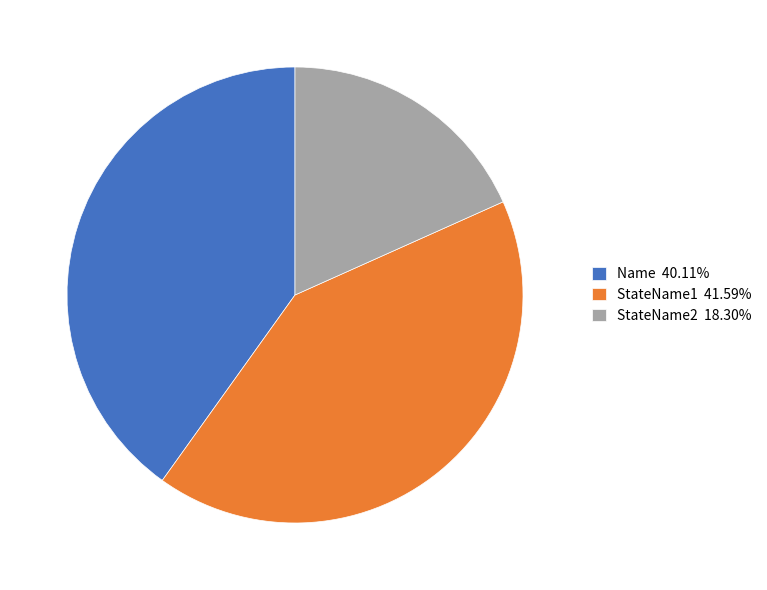

True or false: Name accounts for 47% of the total.

False